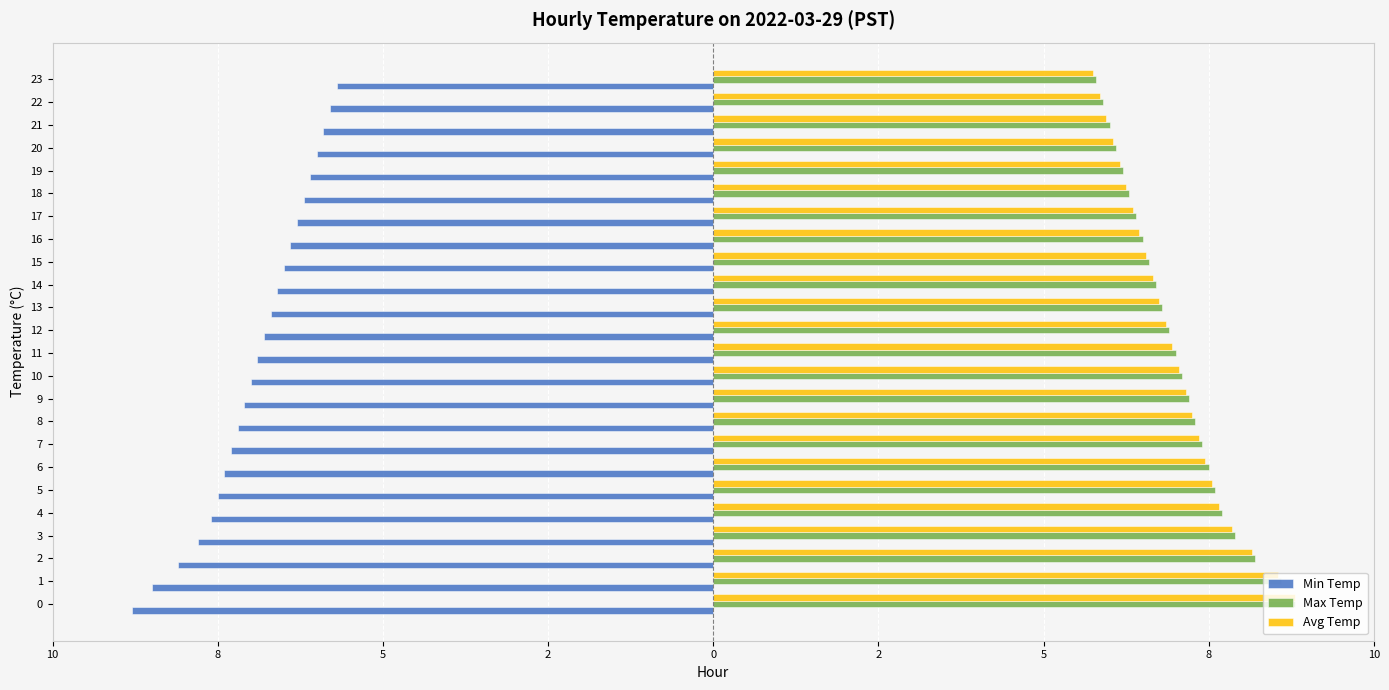

What is the maximum value shown in the chart?

8.8